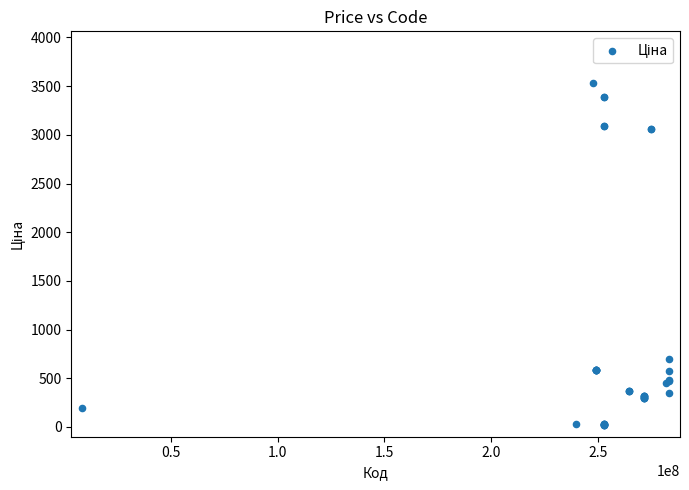

What Y value in the scatter plot is closest to 1774?

701.9